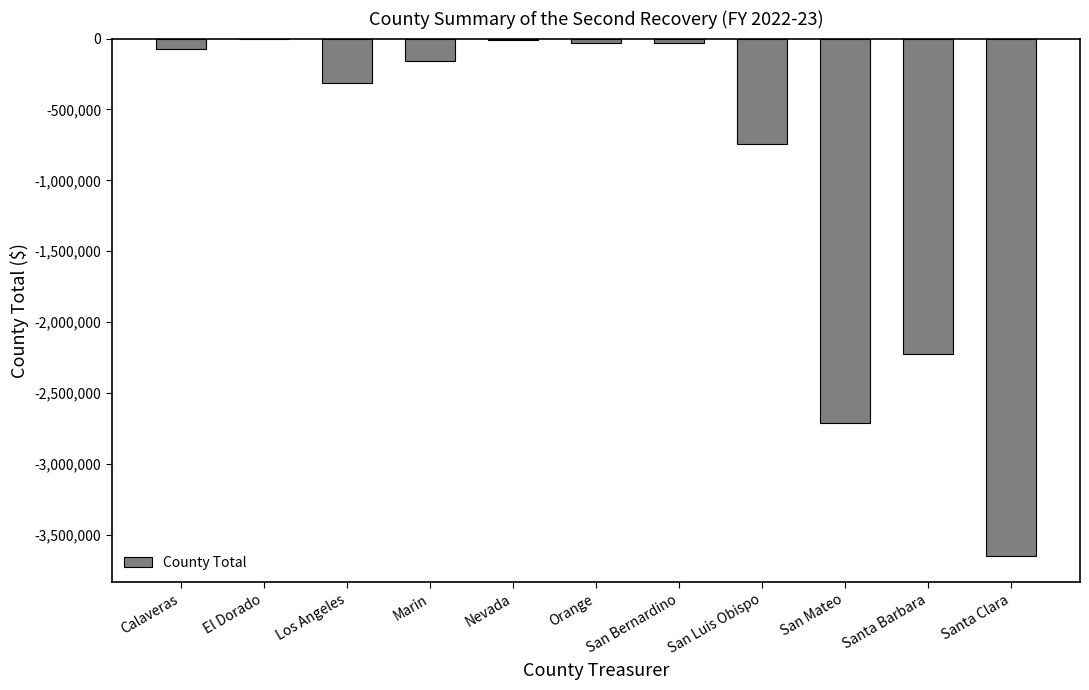

Where is the data nearest to the value -1826835?

Santa Barbara